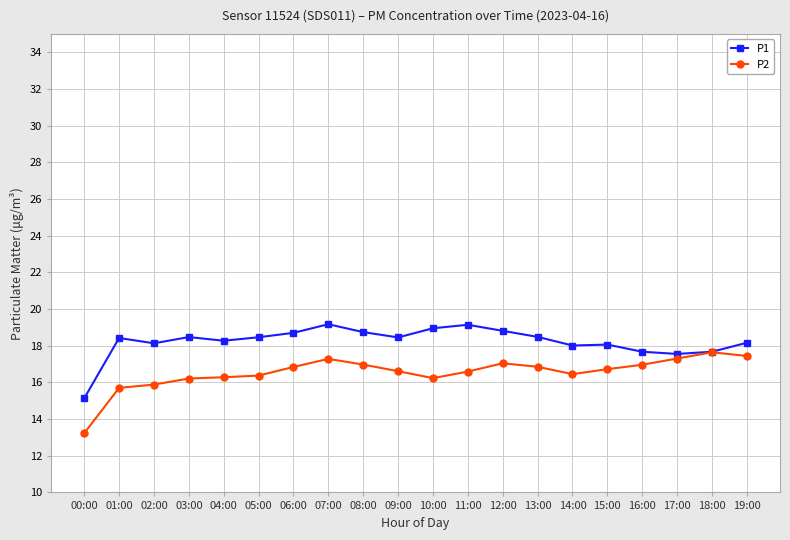

Is it true that P1 equals 17.6 at 17:00?

True